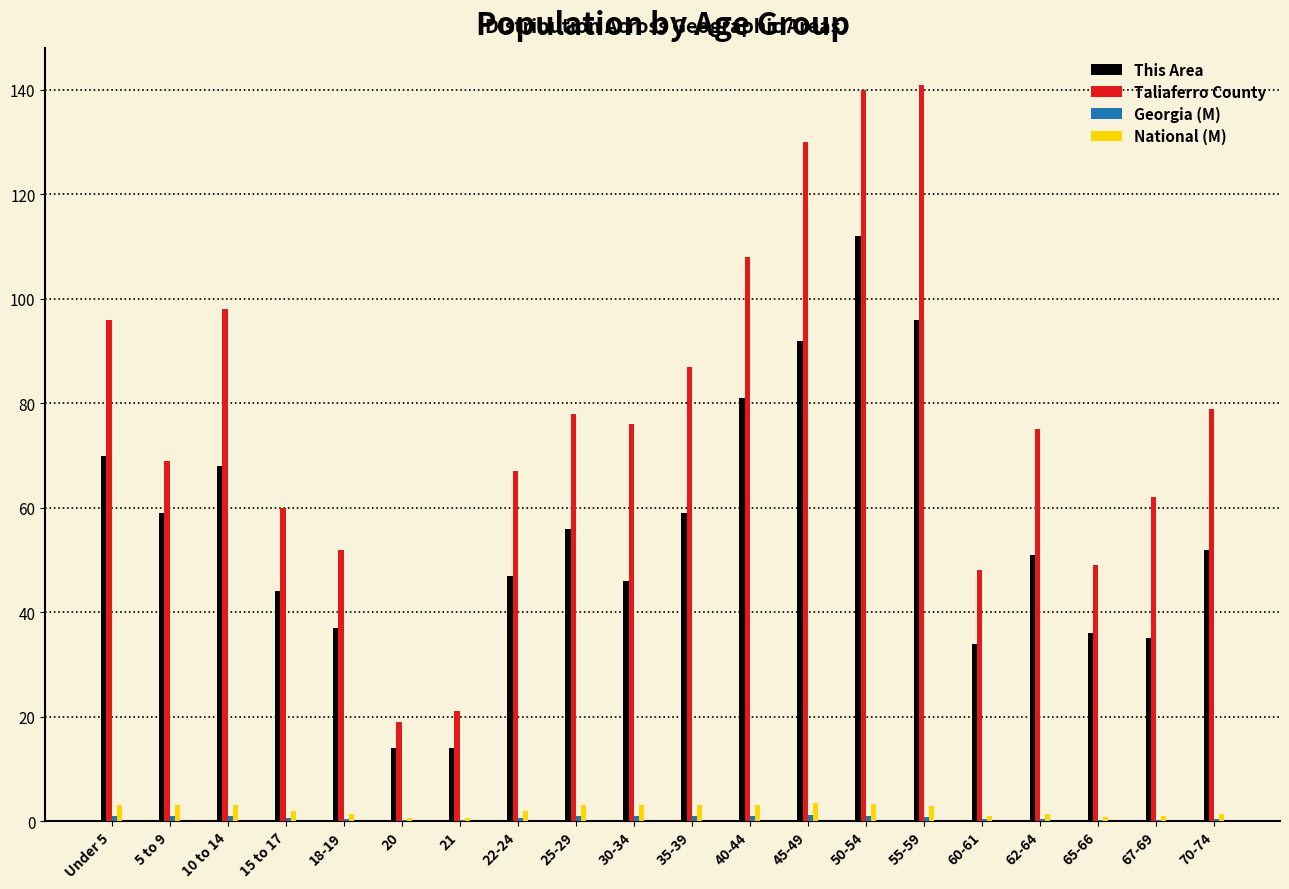

What is the sum of all Taliaferro County values?

1555.0